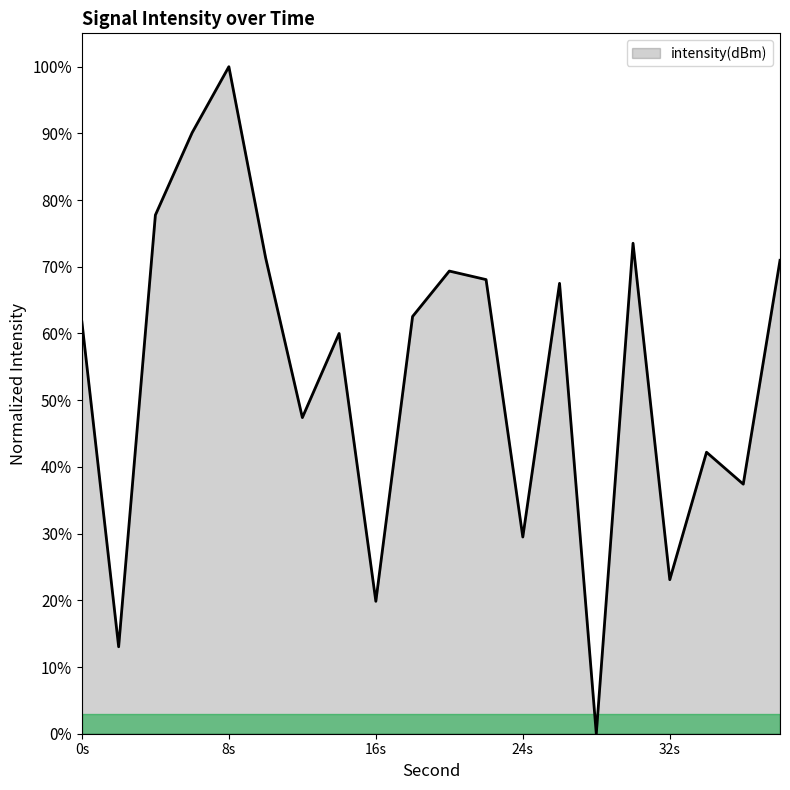

True or false: there are more than 2 points higher than both neighbors.

True